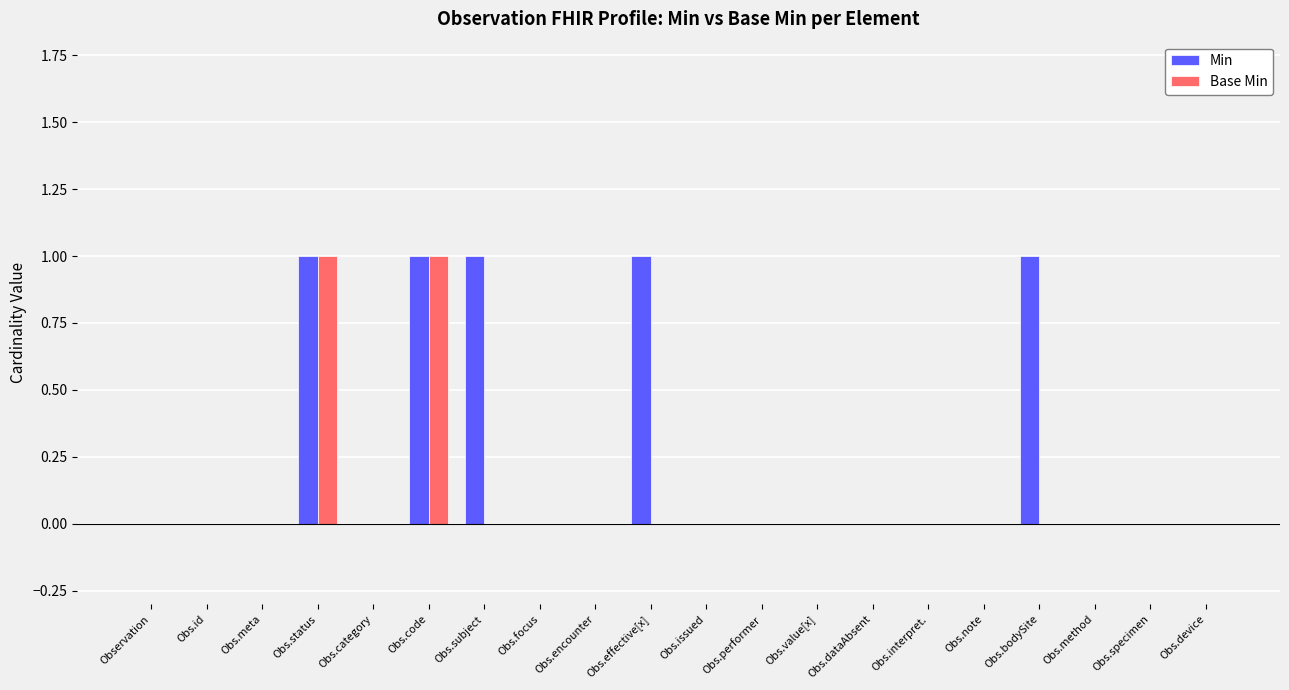

Reading left to right, extract all data points from this chart.

Min: 0	0	0	1	0	1	1	0	0	1	0	0	0	0	0	0	1	0	0	0
Base Min: 0	0	0	1	0	1	0	0	0	0	0	0	0	0	0	0	0	0	0	0